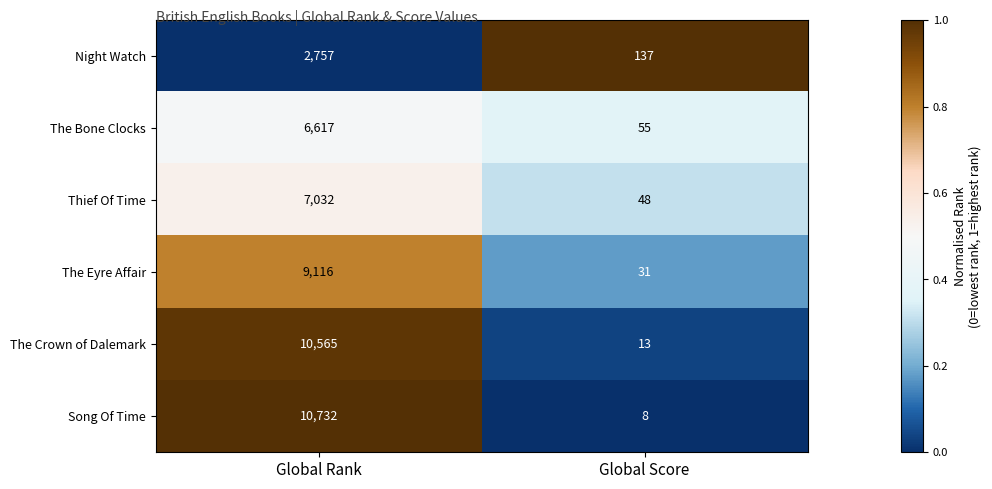

Which series has the widest spread of values?

Song Of Time